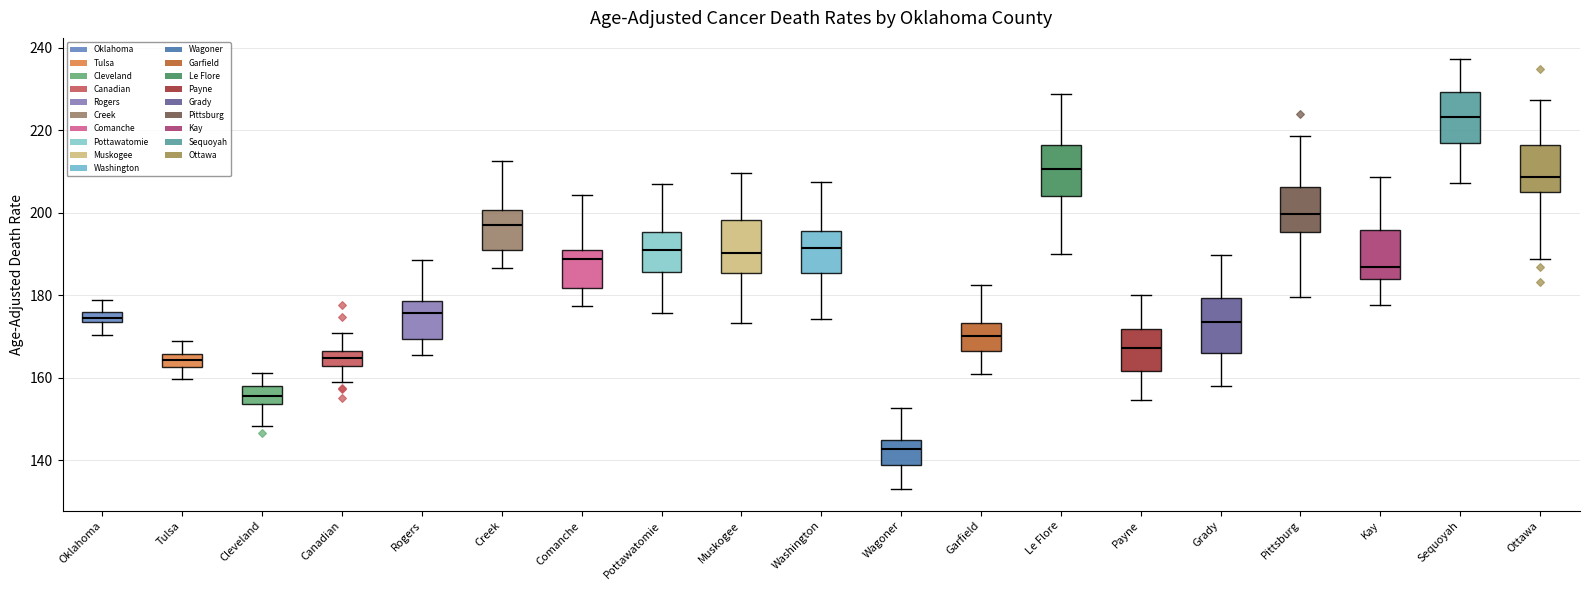

Which box's median line is the lowest?

Wagoner